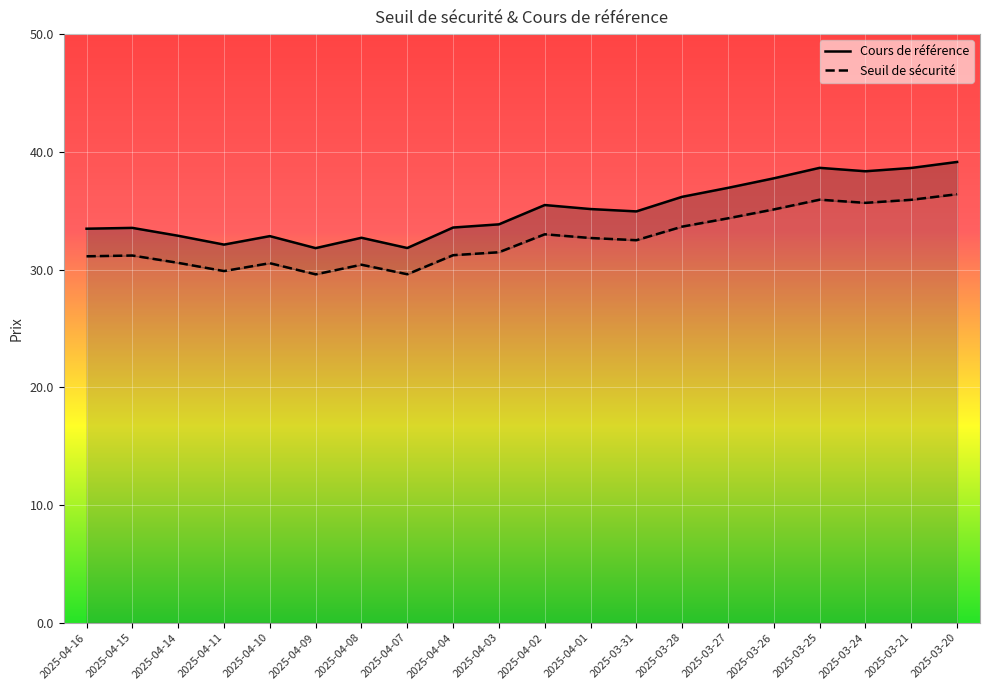

What is the sum of all Cours de référence values?

699.8